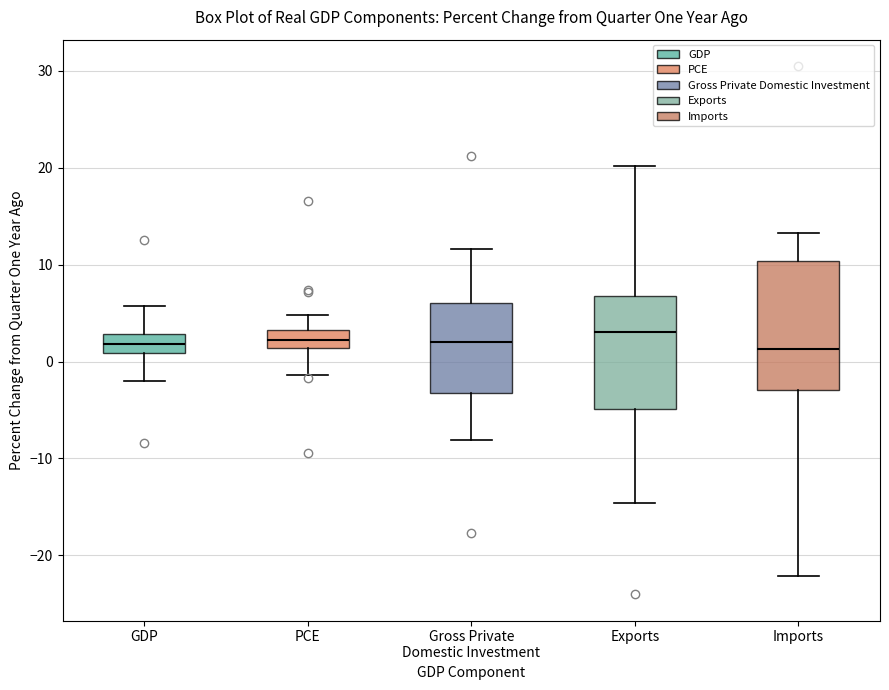

Reading left to right, transcribe this box plot: for each box, give where its median line is, the range the box spans, and where its two whiskers end, as read against the y-axis. The values are not printed on the chart, so give them approximately, as read against the axis.

GDP: median 2, box 1 to 3, whiskers -2 to 6
PCE: median 2, box 1 to 3, whiskers -1 to 5
Gross Private Domestic Investment: median 2, box -3 to 6, whiskers -8 to 12
Exports: median 3, box -5 to 7, whiskers -15 to 20
Imports: median 1, box -3 to 10, whiskers -22 to 13